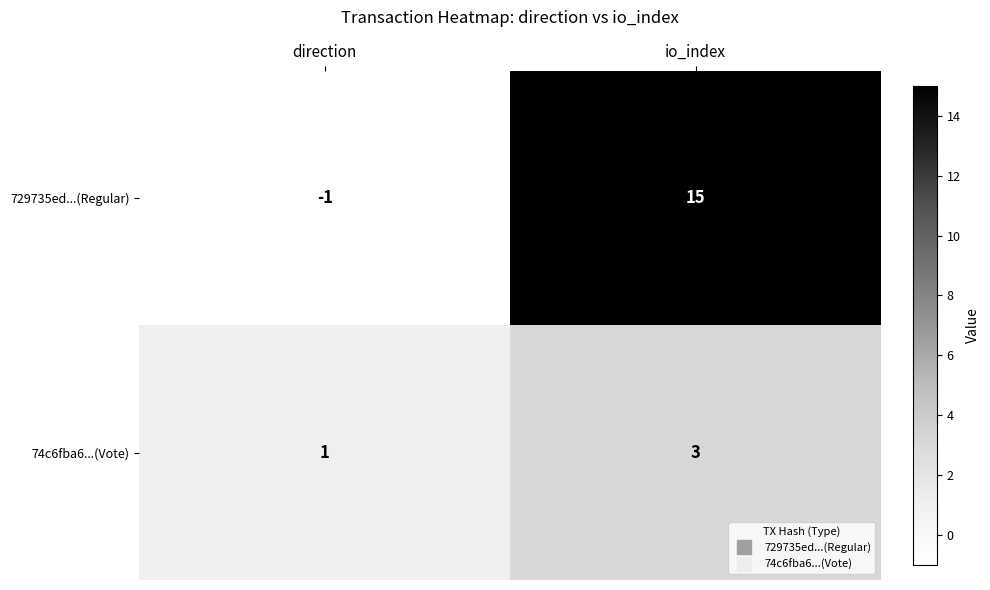

The 729735ed...(Regular) series shows -1 at direction. True or false?

True